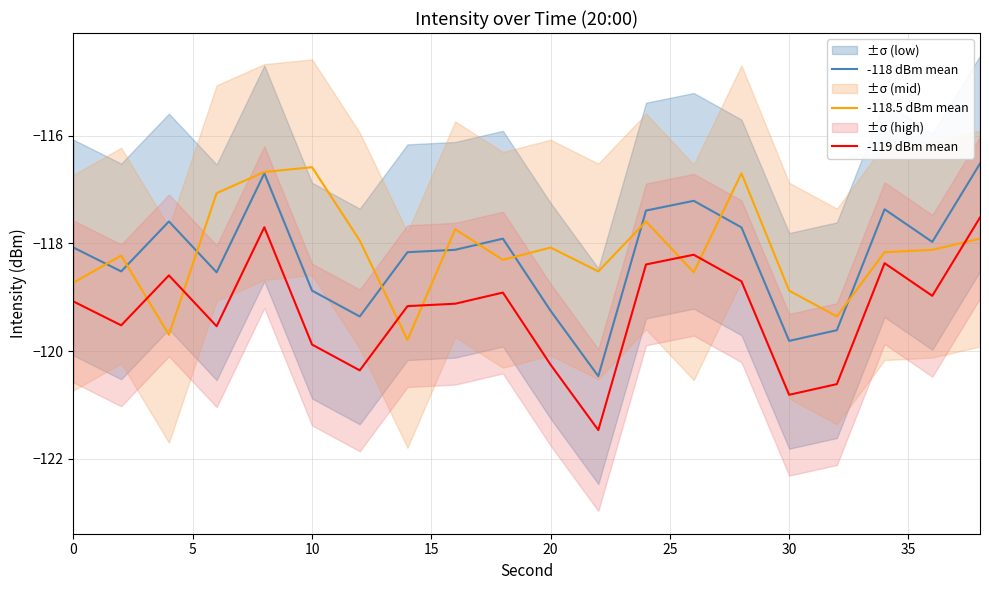

True or false: -118.5 dBm mean and -119 dBm mean cross at least once.

True